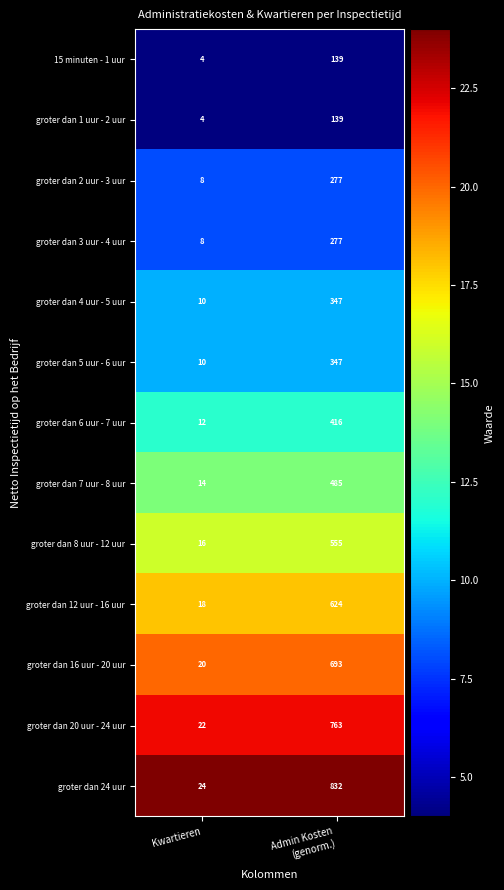

What is the sum of all groter dan 7 uur - 8 uur values?

499